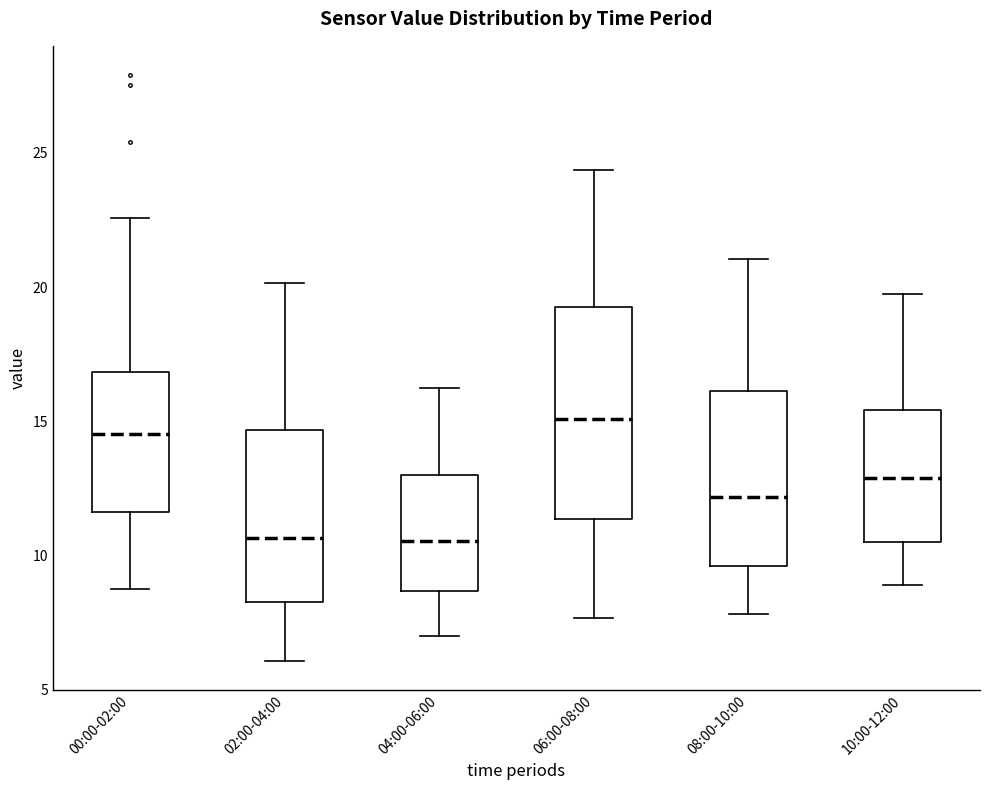

Where is the upper edge of the box for 02:00-04:00 on the y-axis? The values are not printed on the chart, so give them approximately, as read against the axis.

14.5